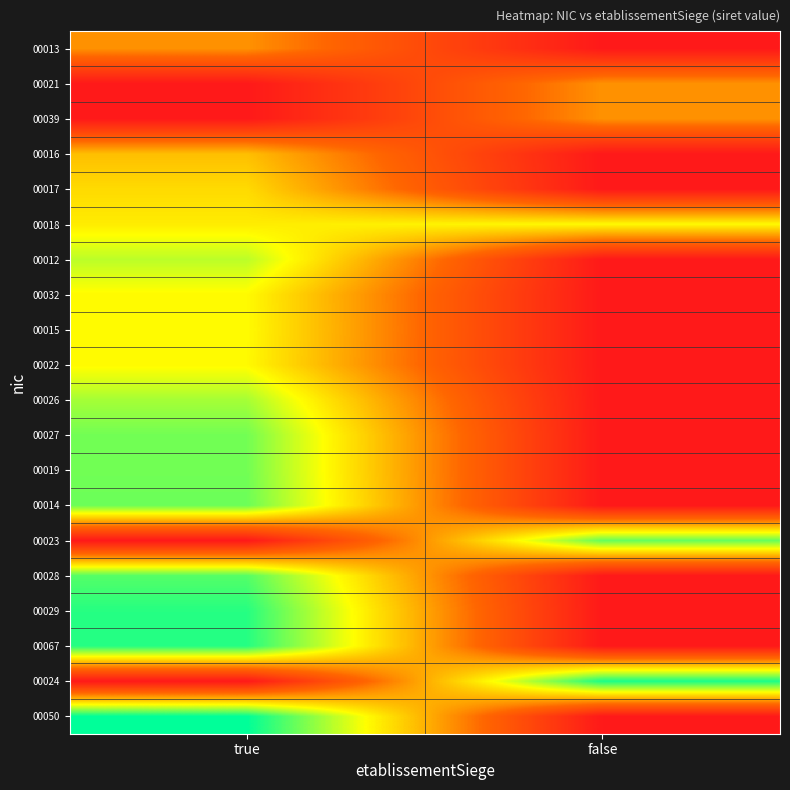

Which category has the lowest value across all series?

false